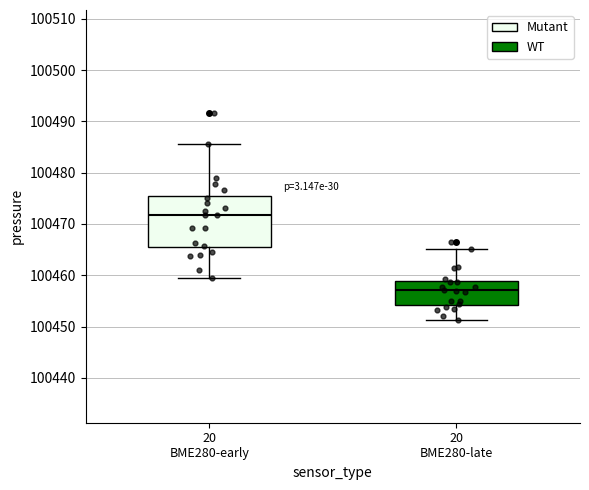

Reading left to right, transcribe this box plot: for each box, give where its median line is, the range the box spans, and where its two whiskers end, as read against the y-axis. The values are not printed on the chart, so give them approximately, as read against the axis.

20 BME280-early: median 100472, box 100465 to 100475, whiskers 100459 to 100486
20 BME280-late: median 100457, box 100454 to 100459, whiskers 100451 to 100465